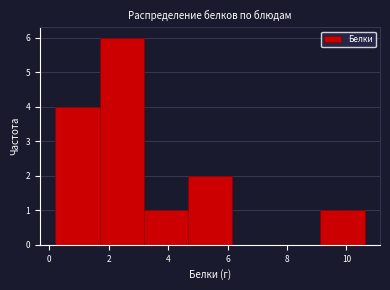

Reading left to right, list every bar in this chart as the range it spans on the x-axis followed by its height. Neither the bar edges nor the heights are printed on the chart, so give them approximately, as read against the axes.

0.2 to 1.6: 4
1.6 to 3.2: 6
3.2 to 4.6: 1
4.6 to 6.2: 2
6.2 to 7.6: 0
7.6 to 9.2: 0
9.2 to 10.6: 1